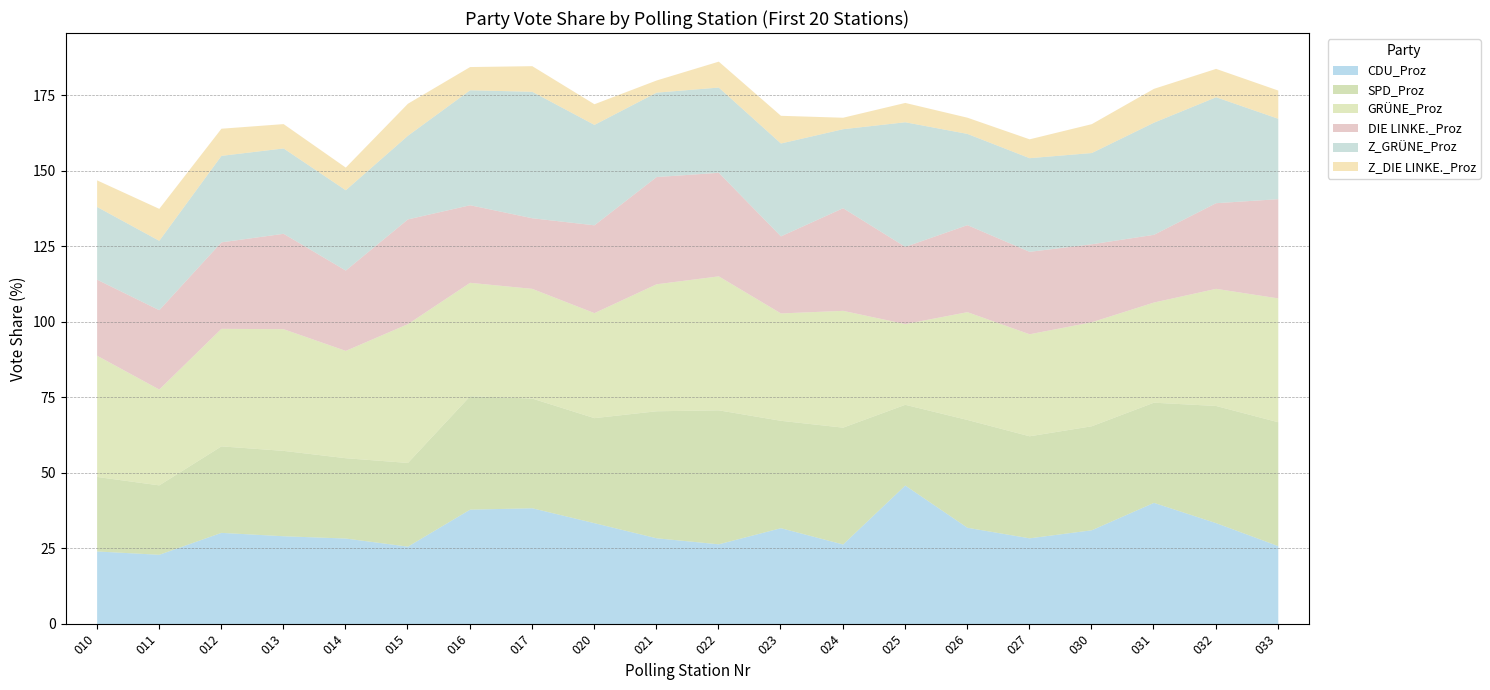

List the labels in order of Z_DIE LINKE._Proz value, smallest first.

024, 021, 026, 027, 025, 020, 014, 016, 013, 017, 022, 010, 012, 023, 033, 032, 030, 011, 015, 031